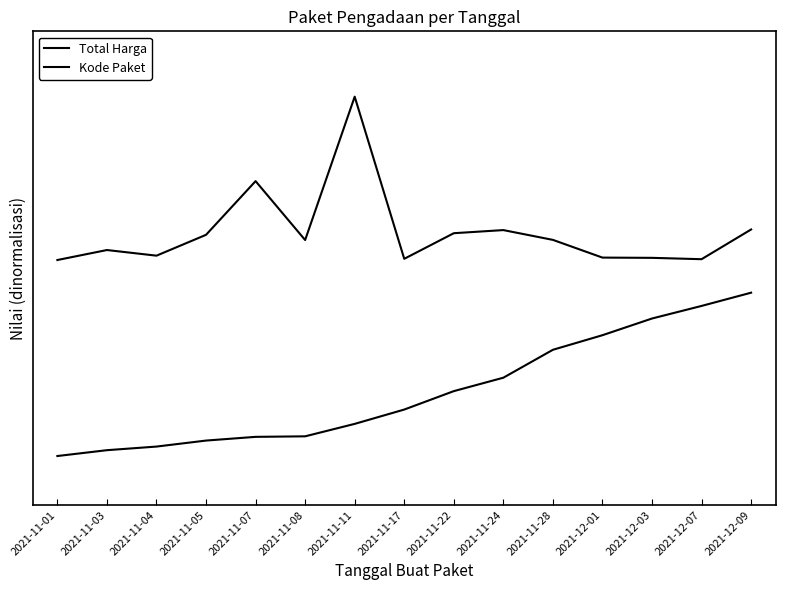

What is the average value of the Kode Paket series?

0.4